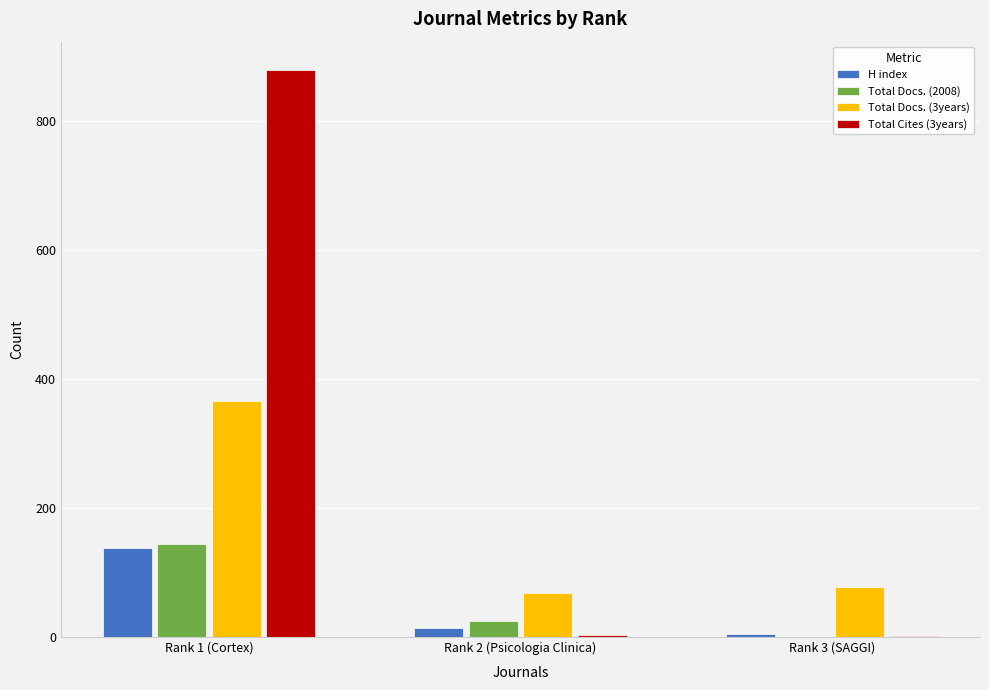

At which category is the sum across all series the highest?

Rank 1 (Cortex)